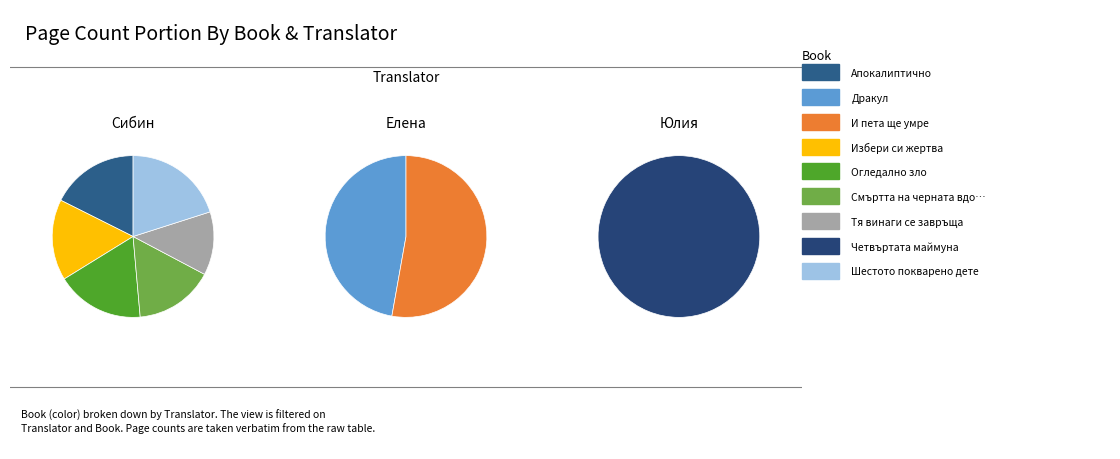

Rank the categories by value from lowest to highest.

Тя винаги се завръща, Смъртта на черната вдовица, Избери си жертва, Апокалиптично, Огледално зло, Четвъртата маймуна, Дракул, Шестото покварено дете, И пета ще умре